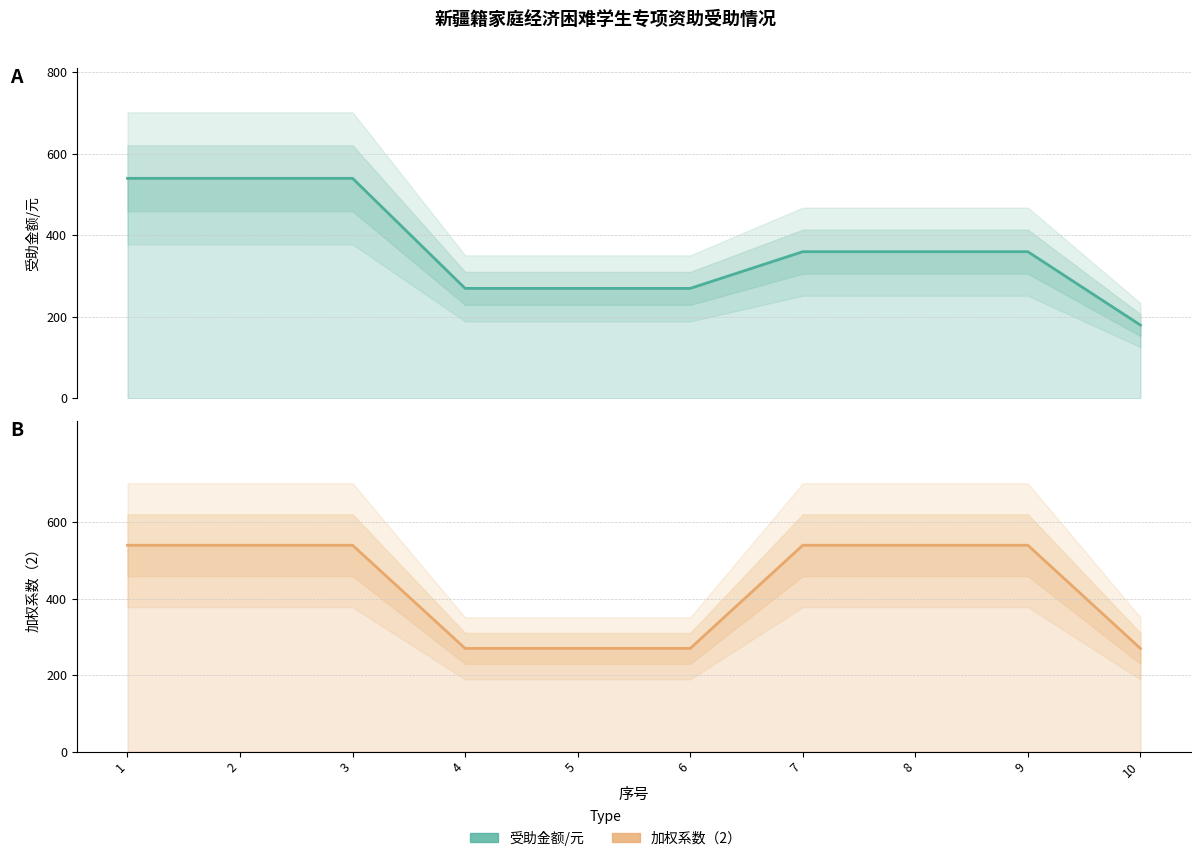

The value of 加权系数（2） at 8 is 254. True or false?

False